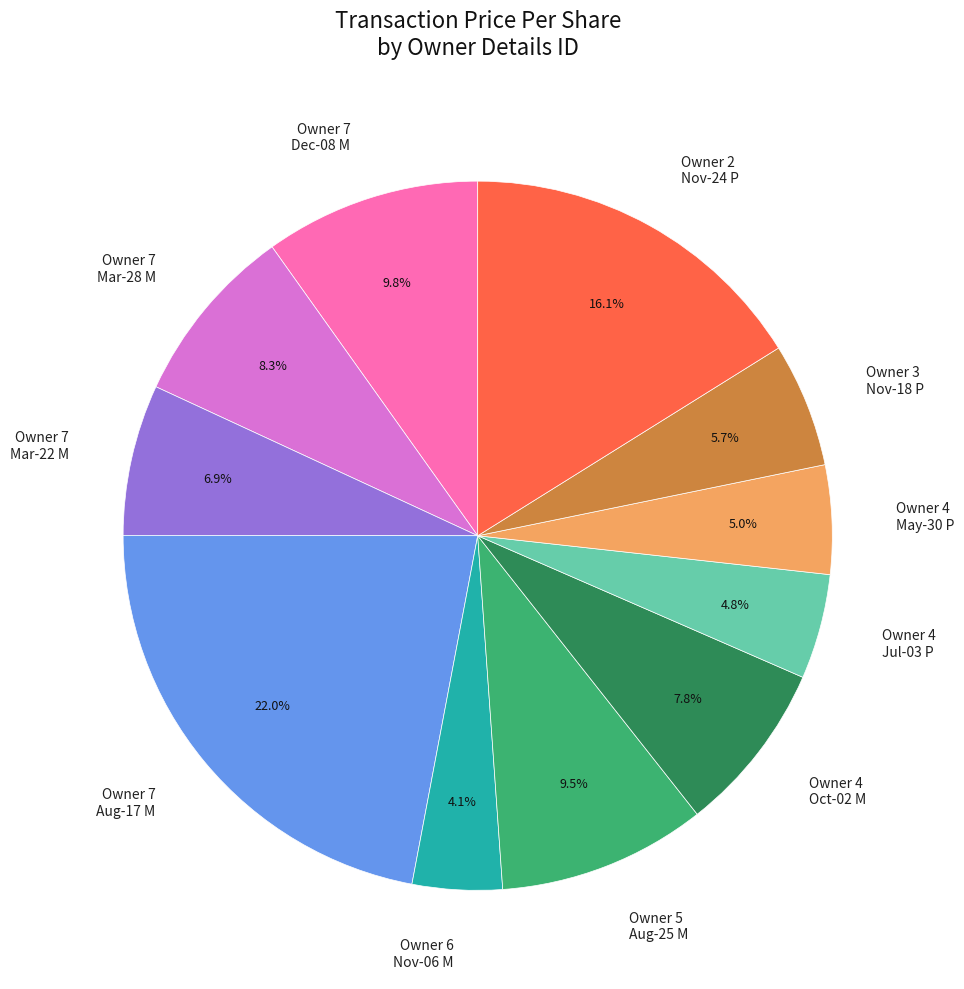

To the nearest percent, what is the average slice percentage?

9%